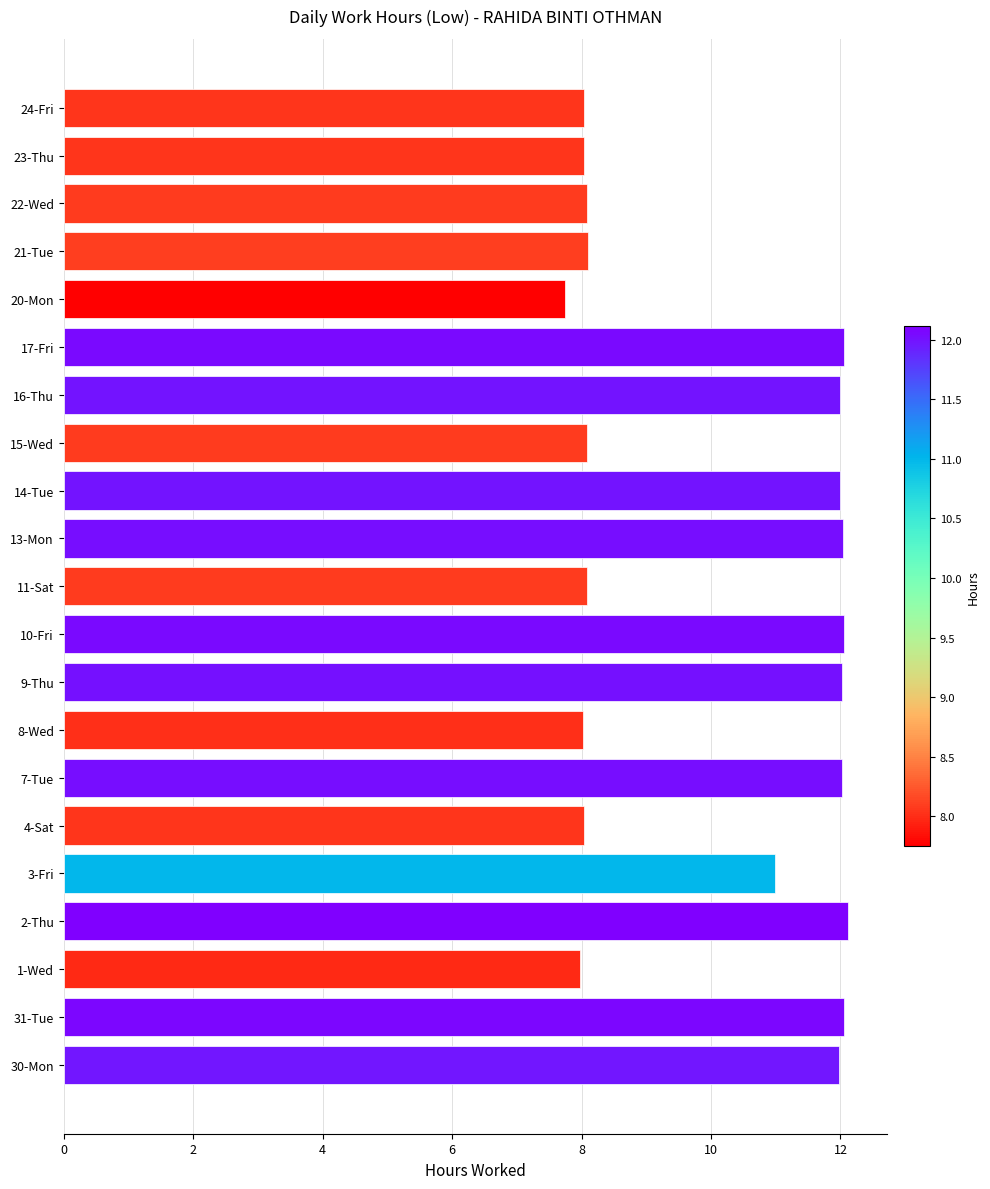

What is the maximum value shown in the chart?

12.1